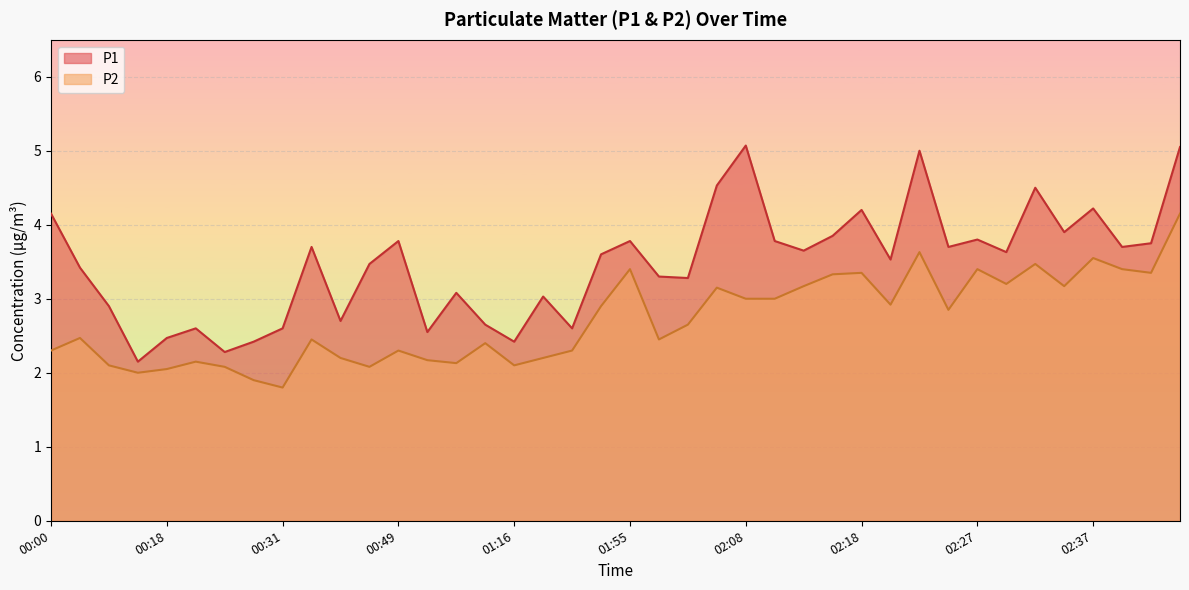

The value of P1 at 02:15 is 1.2. True or false?

False